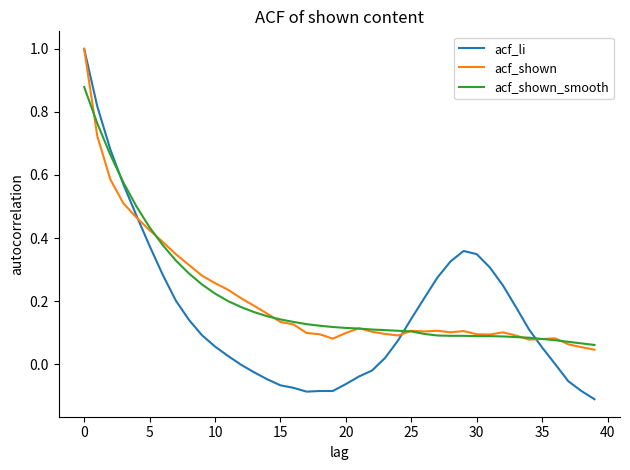

Does the chart display data point markers on the line(s)?

No